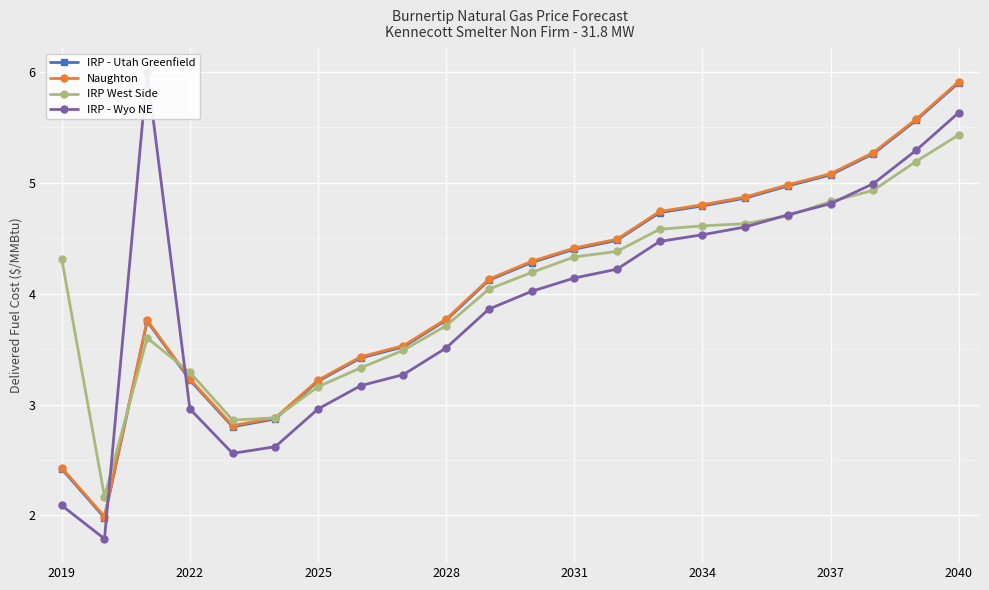

How many values in the Naughton series are below 4?

10